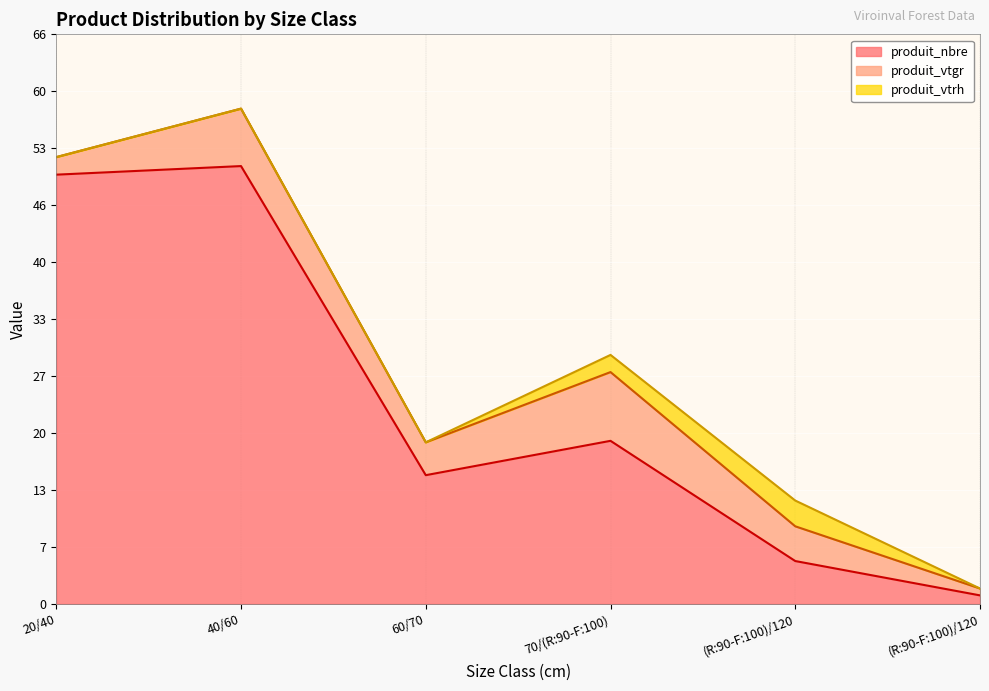

Reading right to left, extract all data points from this chart.

produit_nbre: 1.0	5.0	19.0	15.0	51.0	50.0
produit_vtgr: 0.8	4.0	8.0	3.8	6.7	2.0
produit_vtrh: 0.0	3.0	2.0	0.0	0.0	0.0